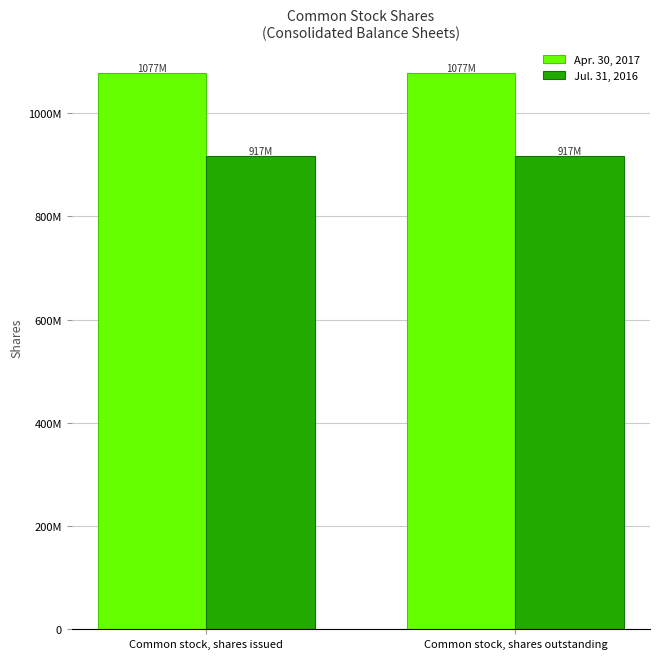

What is the value of the Apr. 30, 2017 bar at the 2nd from the left?

1077992231